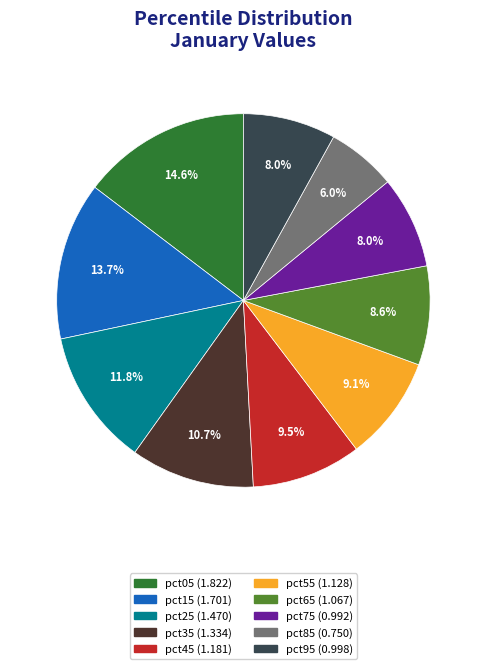

What percentage is the pct05 slice, to the nearest percent?

15%